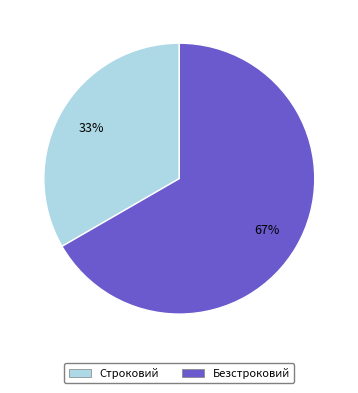

Combined, do Безстроковий and Строковий account for over 50%?

Yes